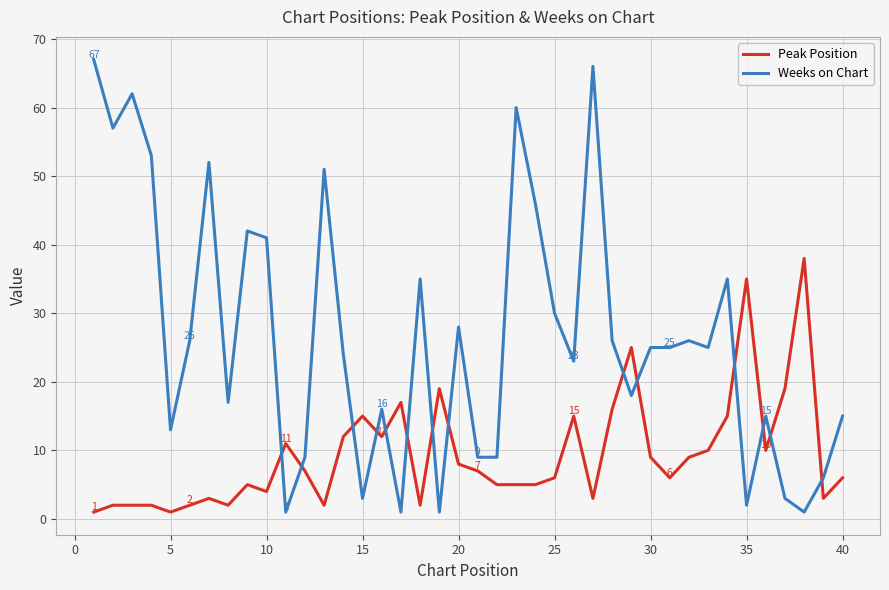

Which series has the widest spread of values?

Weeks on Chart